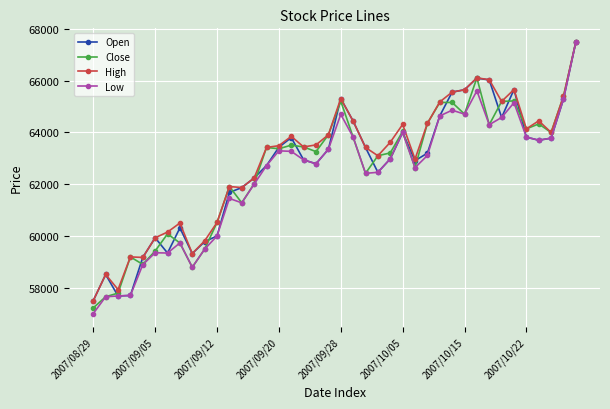

What is the greatest value displayed?

67500